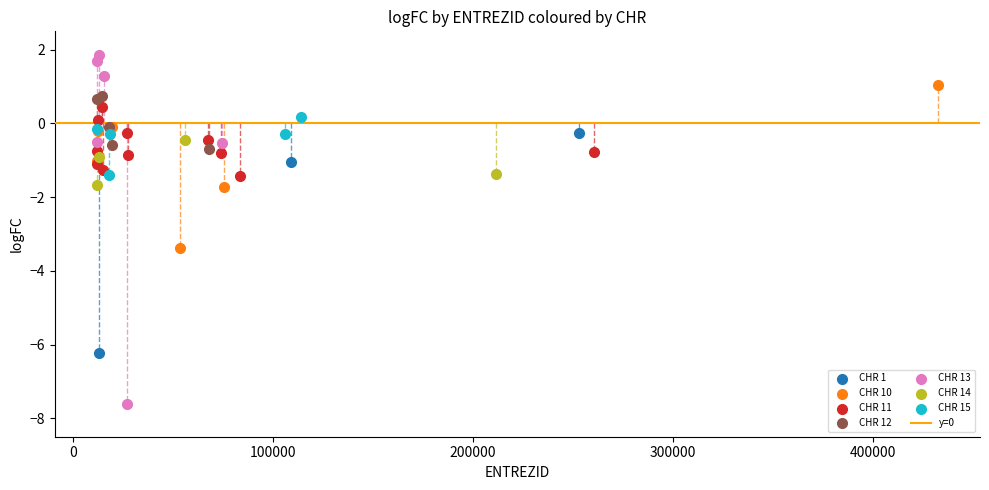

Which series reaches the maximum Y coordinate?

CHR 13